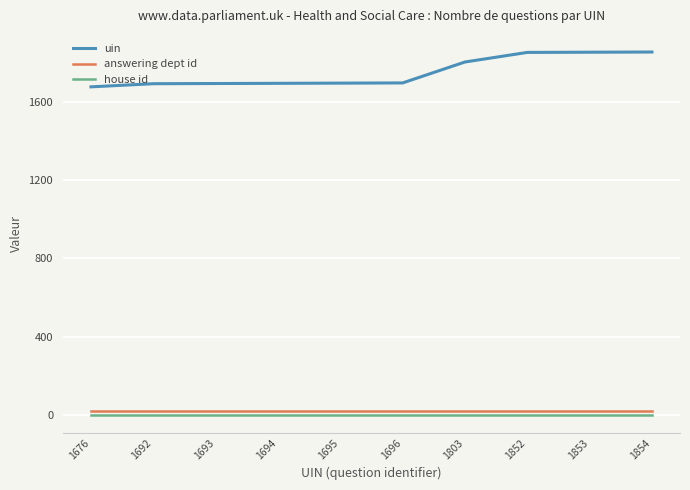

Which series has the largest total across all categories?

uin